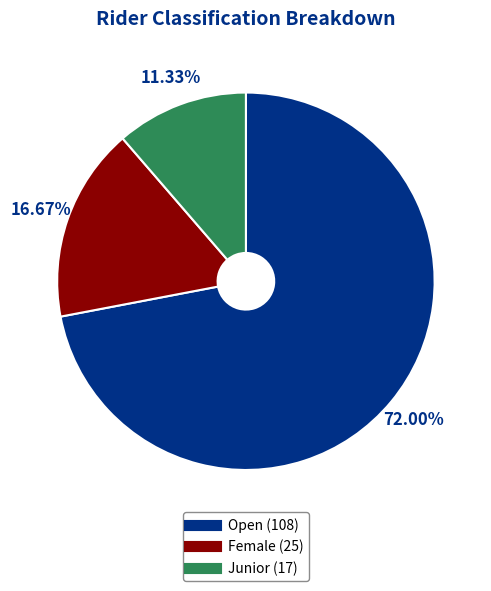

Which slice is the smallest?

Junior